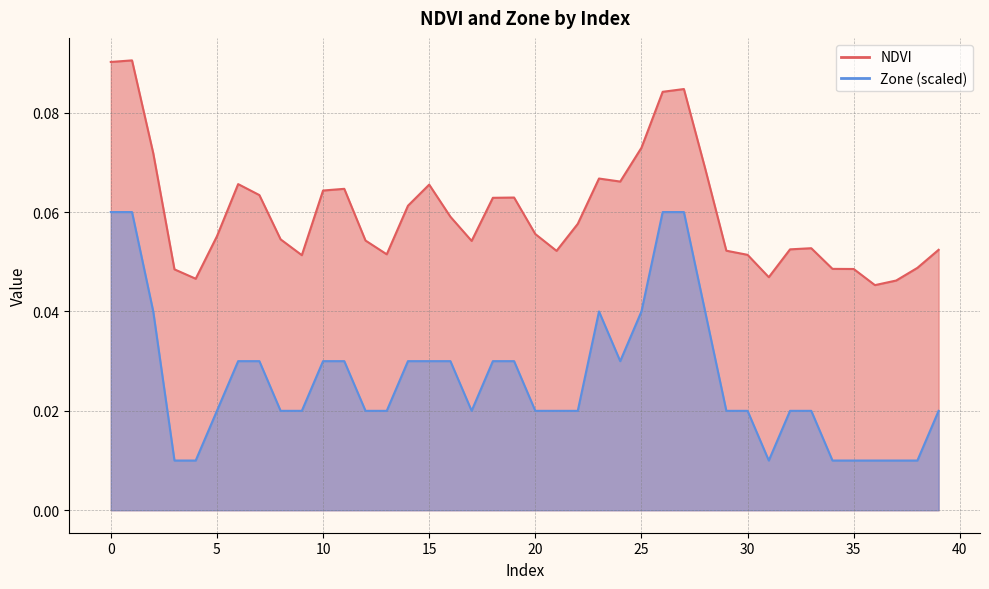

Is it true that NDVI equals 0.1 at 23?

False